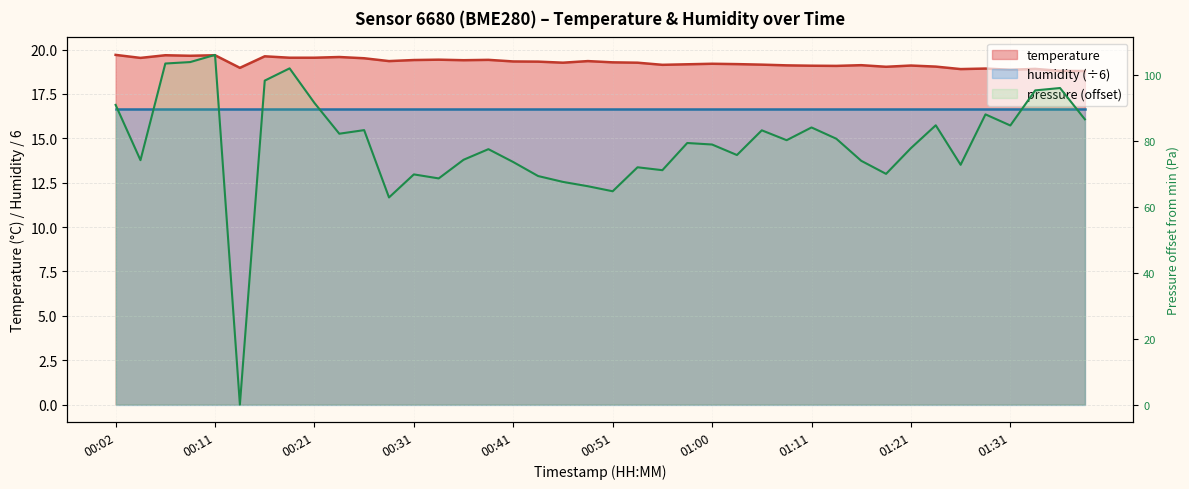

At which category does the data reach its first local peak?

00:06